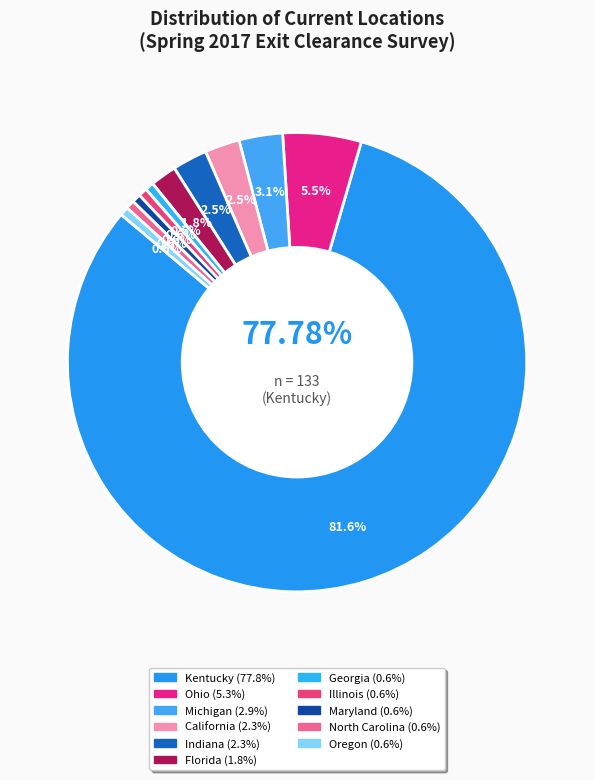

Is Illinois the majority of the pie?

No